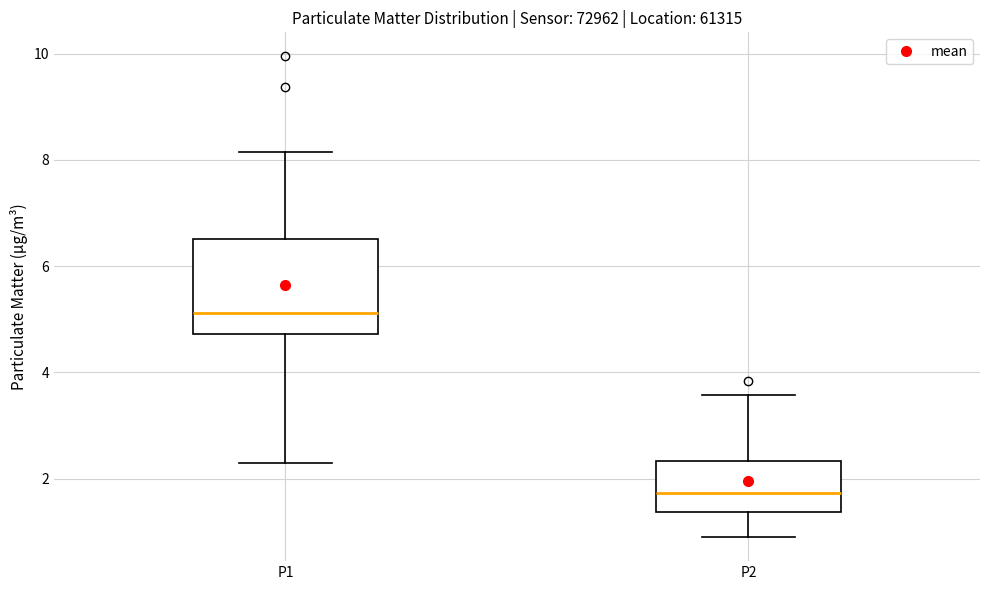

Which box has the lowest median line?

P2